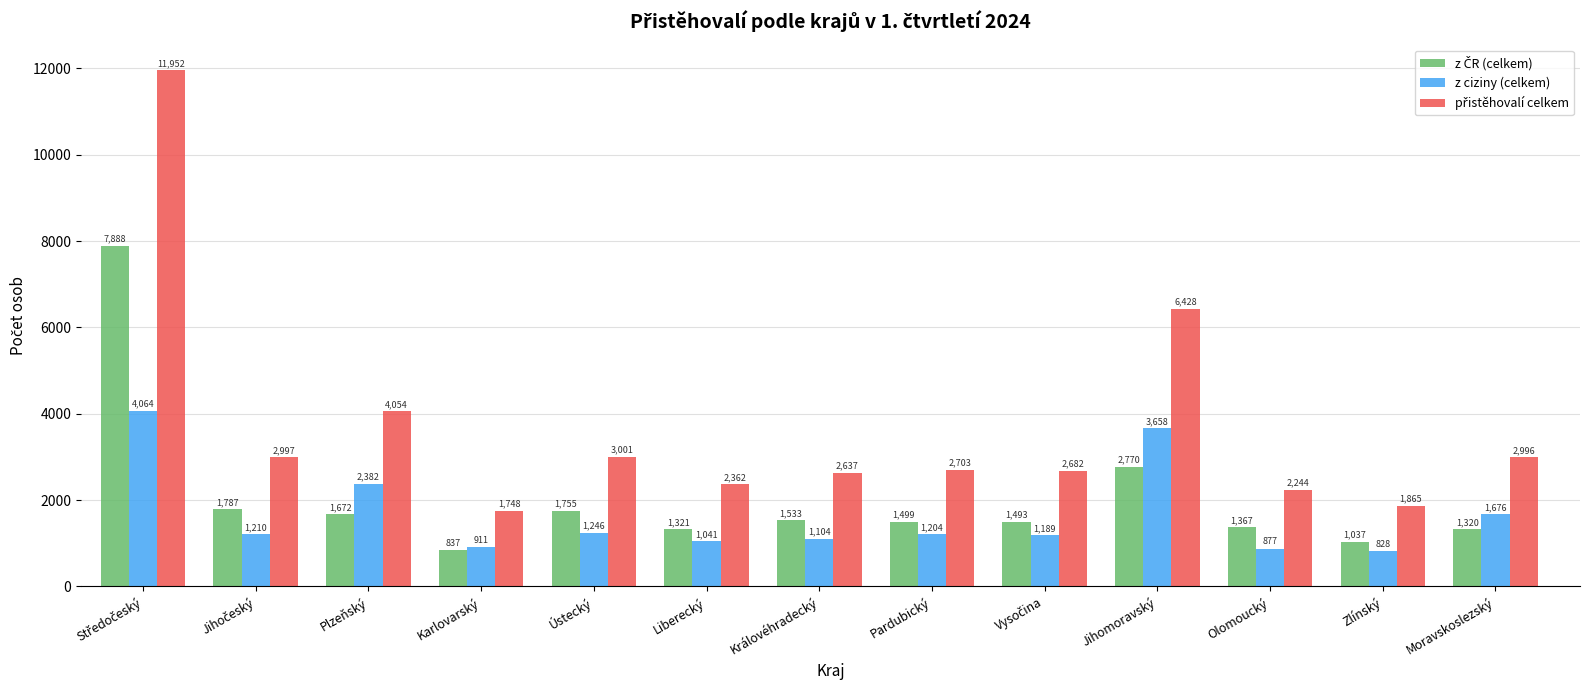

How many groups of bars are there?

13